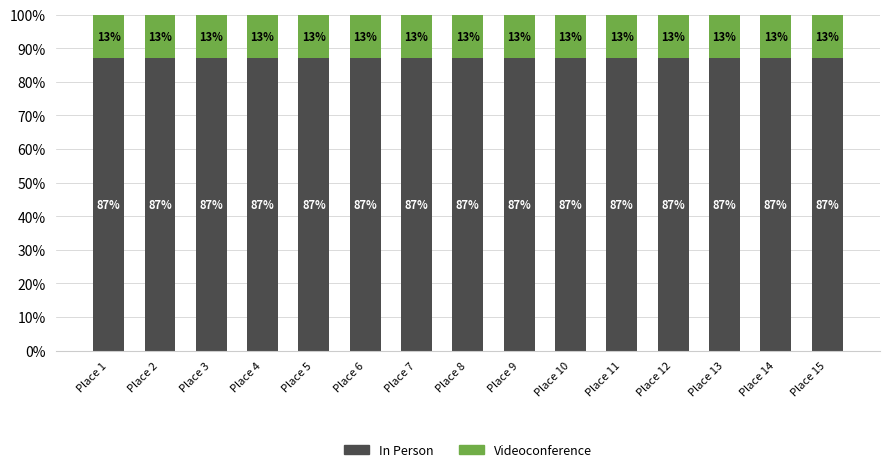

What is the average value of the In Person series?

87.1